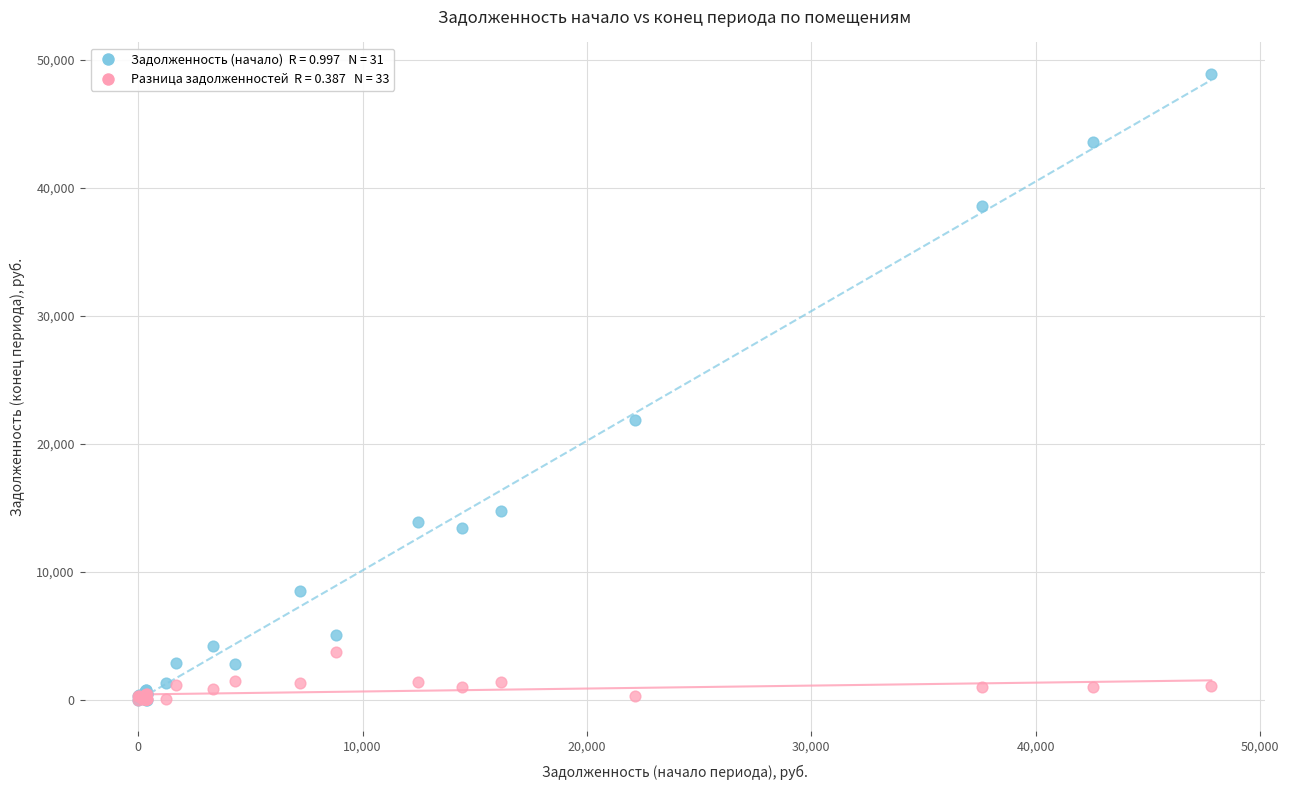

Across all series, what Y value is closest to 24459?

21829.7